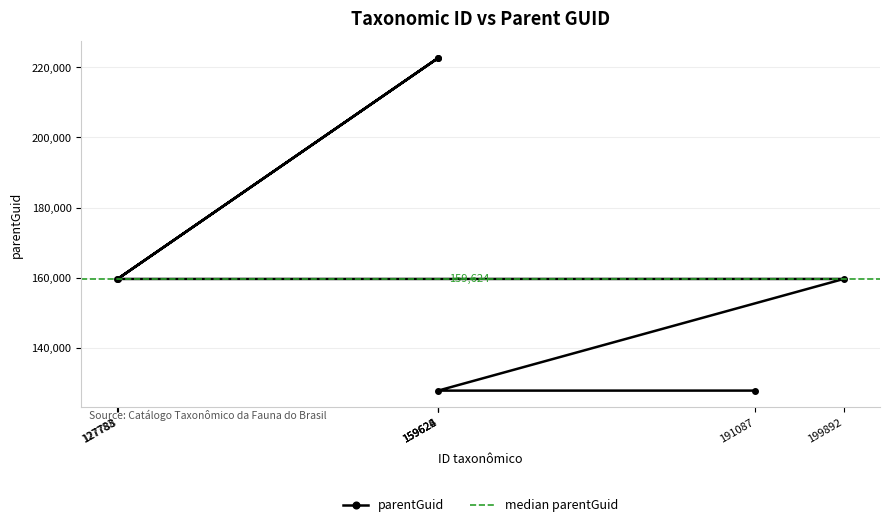

How many series are shown in this chart?

1